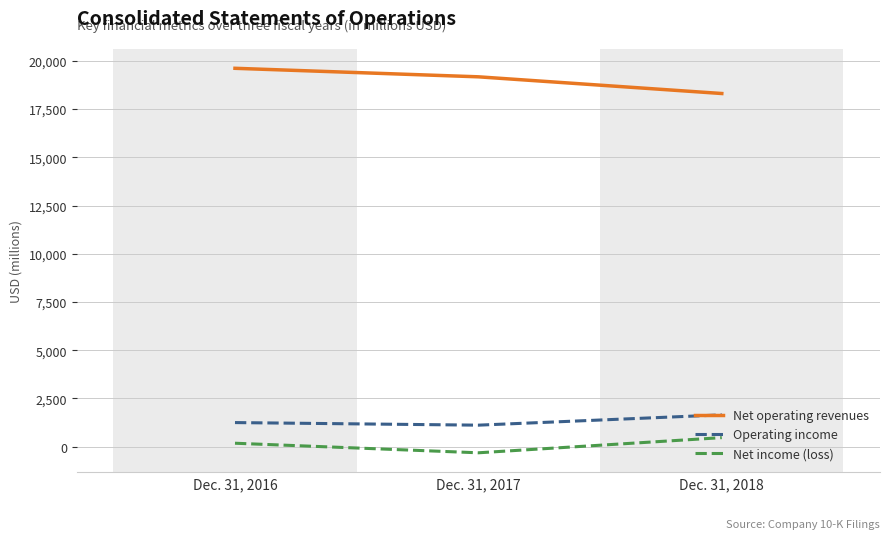

Does the chart display data point markers on the line(s)?

No